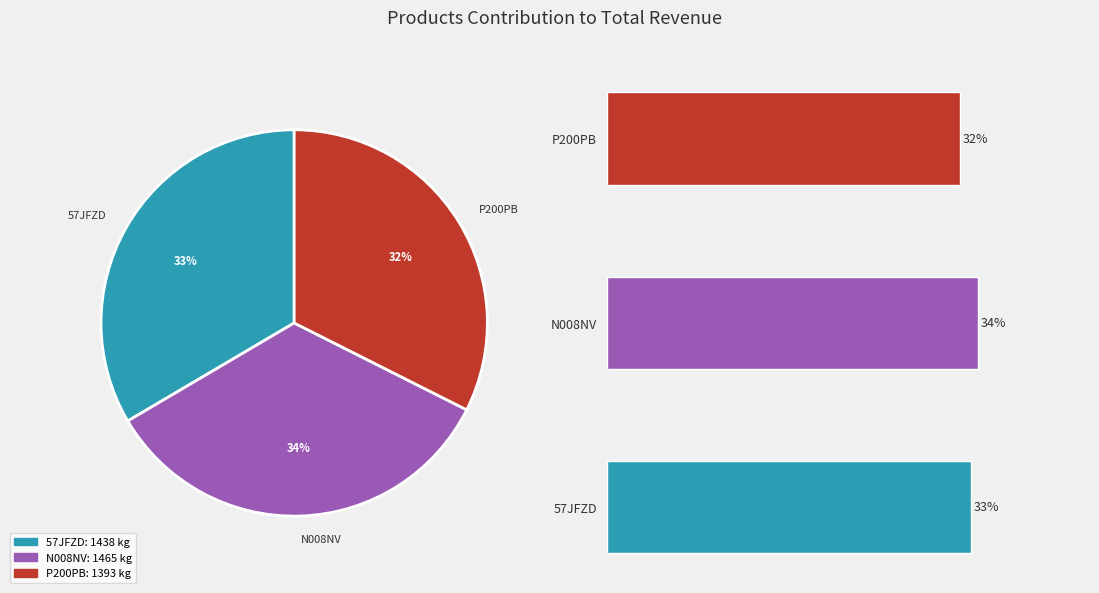

What is the change in value from 57JFZD to P200PB?

-45